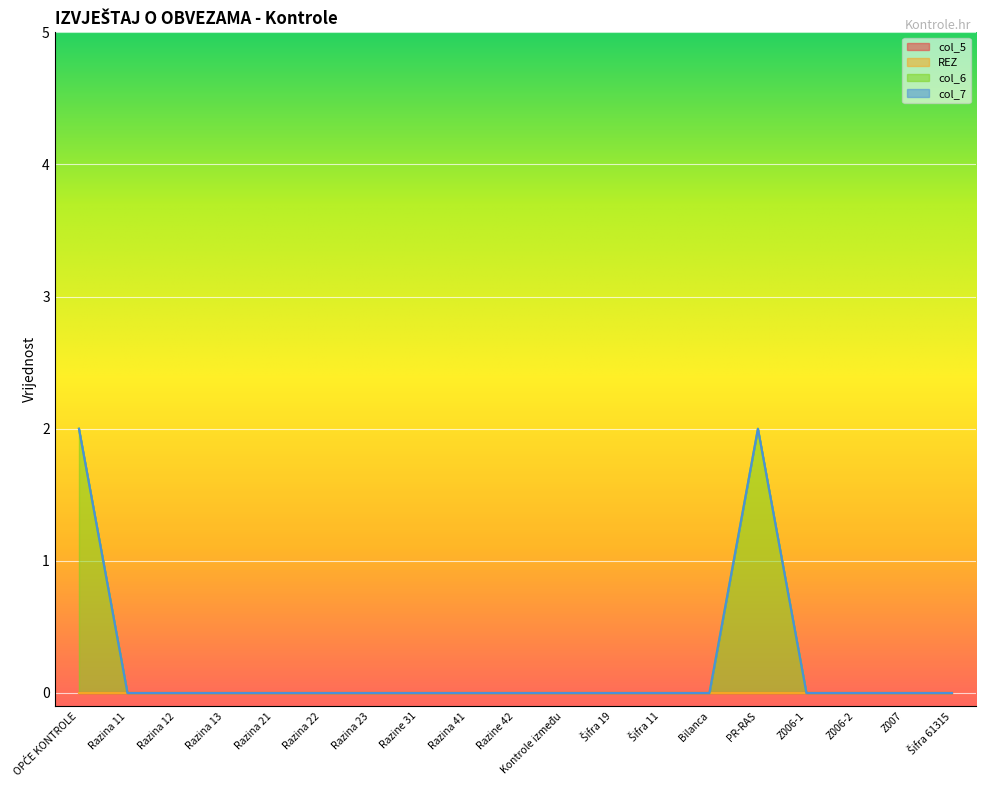

Which series changed the most between Šifra 19 and Z007?

col_5